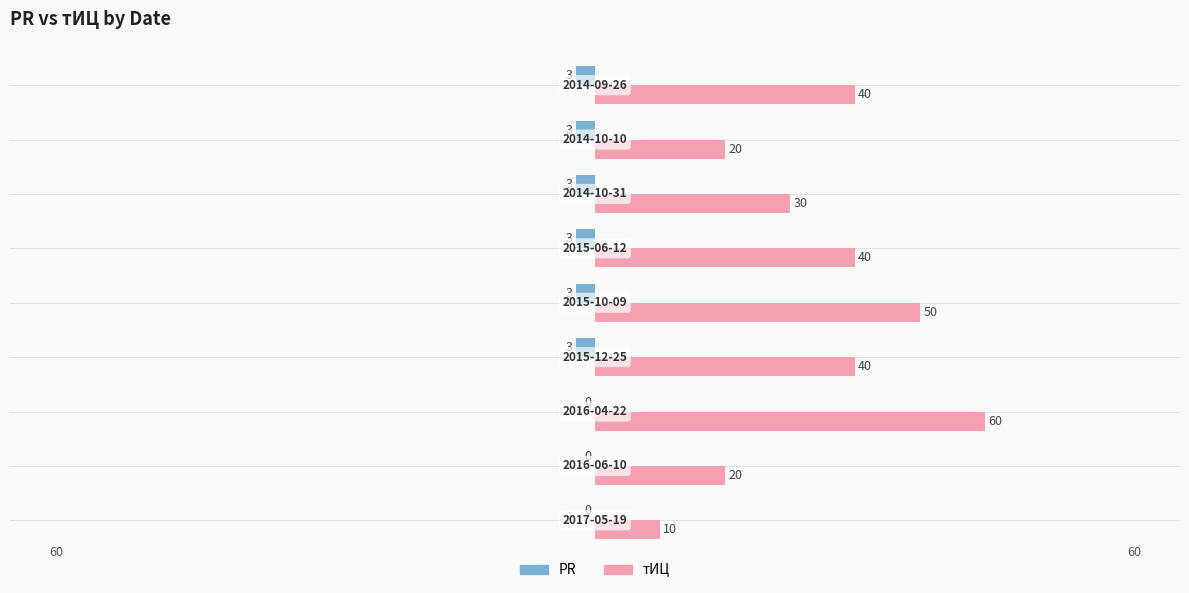

What is the maximum value for тИЦ?

60